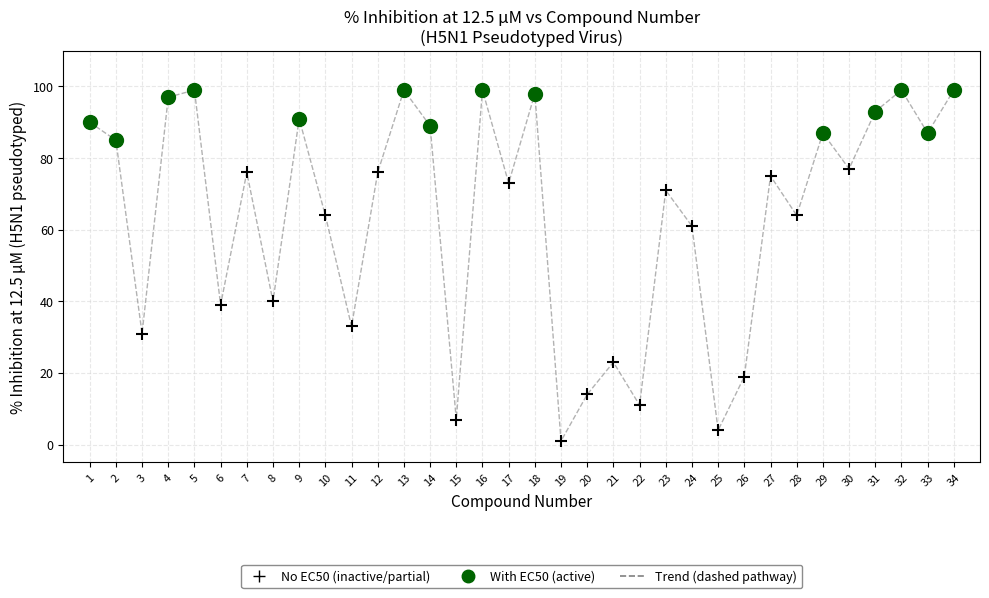

Which series contains the lowest Y value?

No EC50 (inactive/partial)